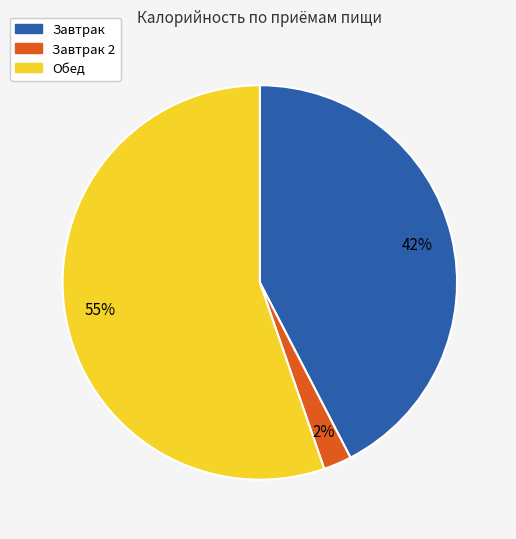

To the nearest percent, what is the average slice percentage?

33%